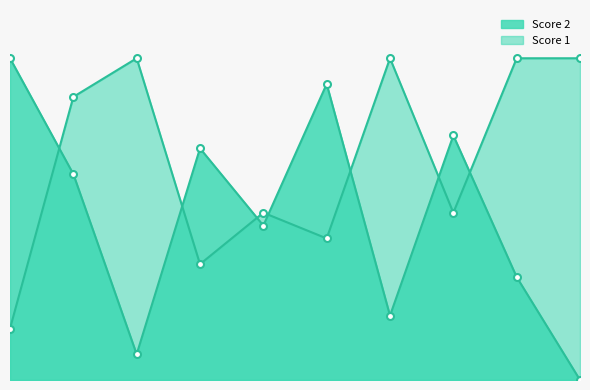

At how many categories does at least one series exceed 9?

10